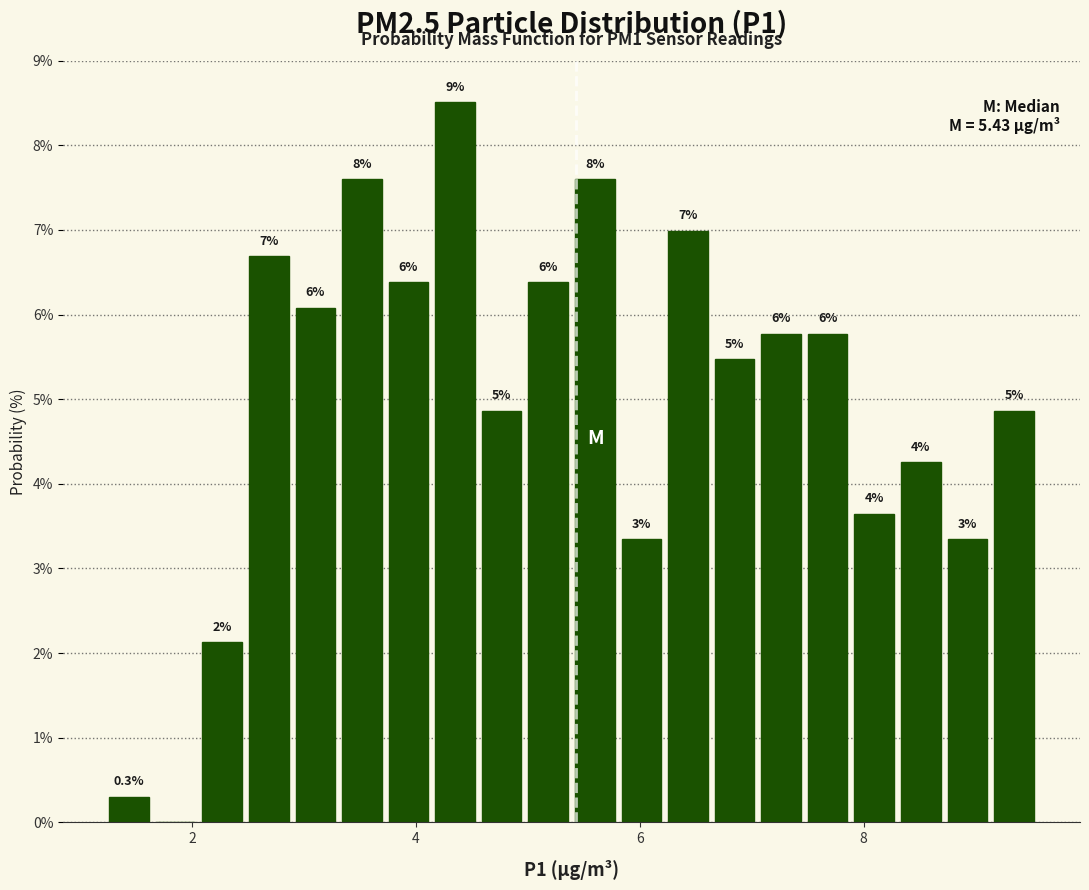

Around what value on the x-axis is the tallest bar? Give the approximate position of its centre, as read against the axis.

4.4